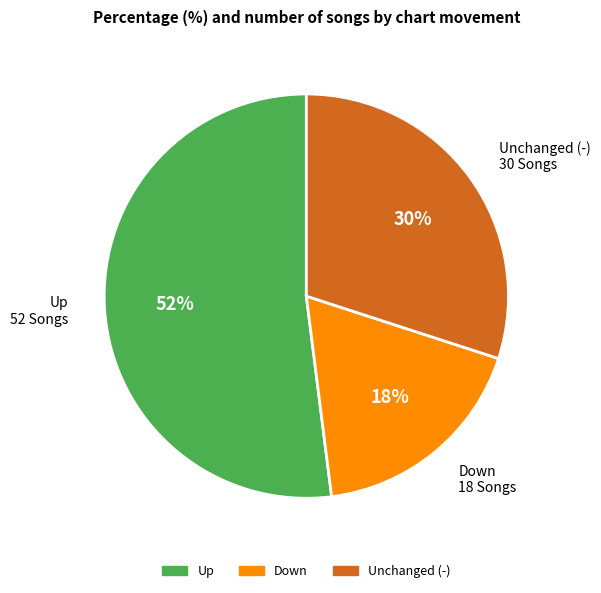

To the nearest percent, what is the average slice percentage?

33%